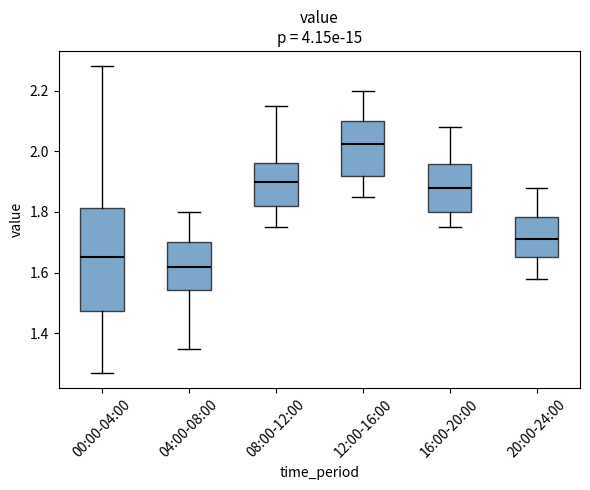

Comparing the boxes themselves (not the whiskers), which one is the tallest?

00:00-04:00